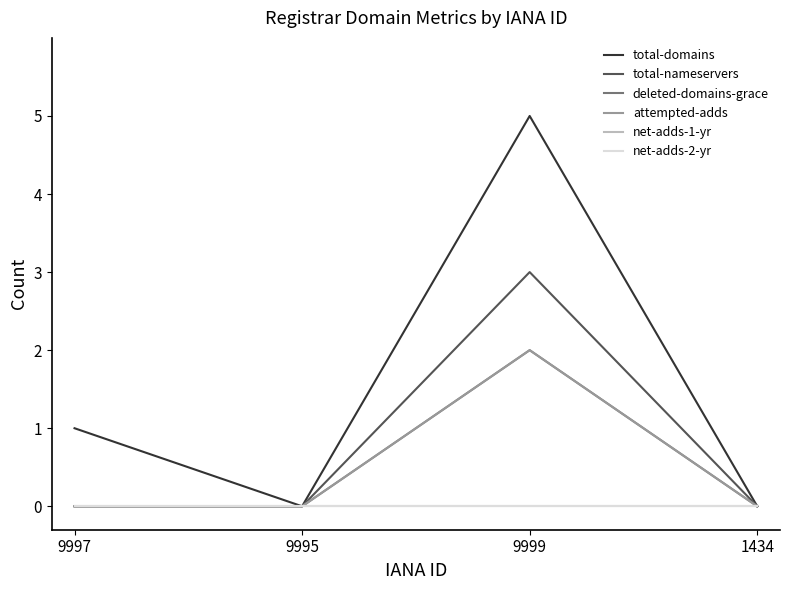

Does the chart have visible grid lines?

No